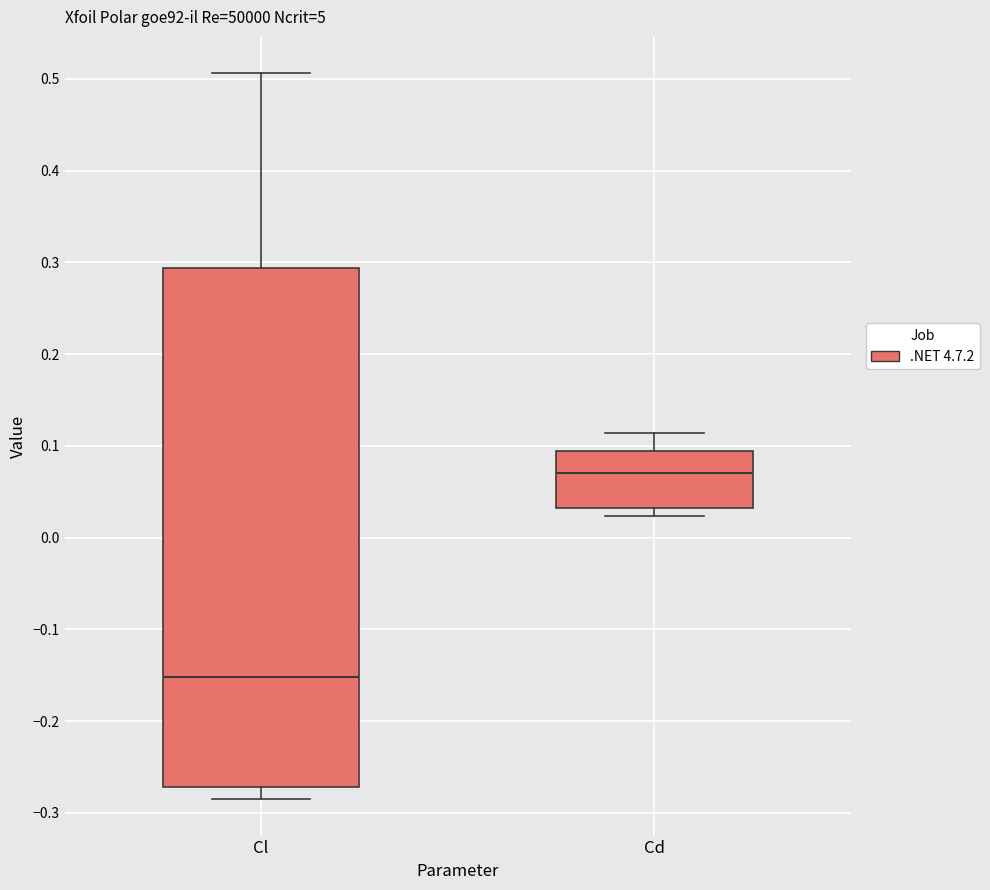

Reading left to right, transcribe this box plot: for each box, give where its median line is, the range the box spans, and where its two whiskers end, as read against the y-axis. The values are not printed on the chart, so give them approximately, as read against the axis.

Cl: median -0.15, box -0.27 to 0.29, whiskers -0.29 to 0.51
Cd: median 0.07, box 0.03 to 0.09, whiskers 0.02 to 0.11